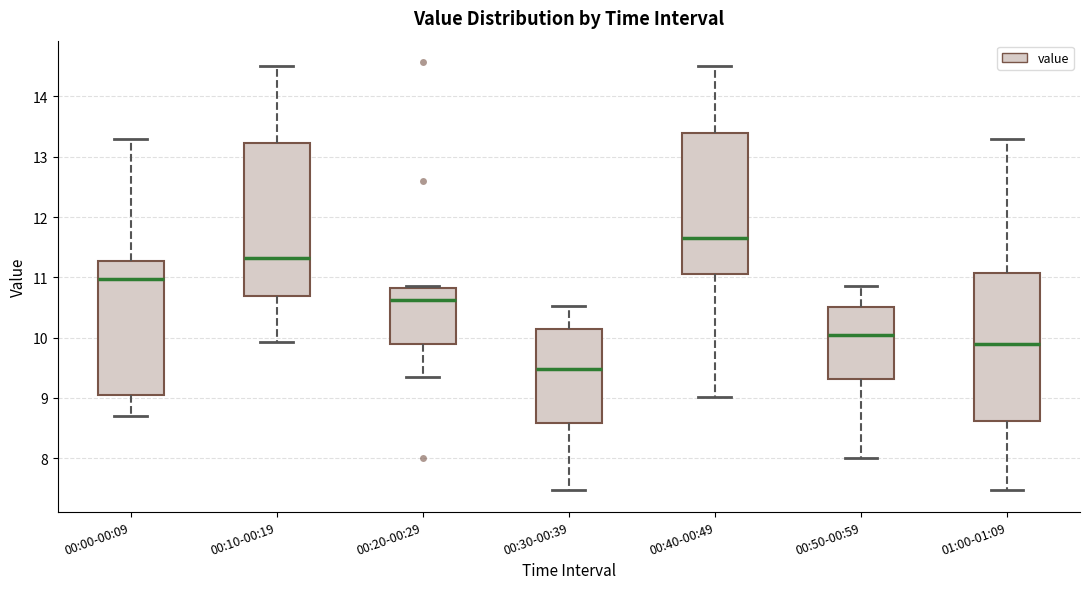

Reading left to right, transcribe this box plot: for each box, give where its median line is, the range the box spans, and where its two whiskers end, as read against the y-axis. The values are not printed on the chart, so give them approximately, as read against the axis.

00:00-00:09: median 11.0, box 9.0 to 11.3, whiskers 8.7 to 13.3
00:10-00:19: median 11.3, box 10.7 to 13.2, whiskers 9.9 to 14.5
00:20-00:29: median 10.6, box 9.9 to 10.8, whiskers 9.4 to 10.9
00:30-00:39: median 9.5, box 8.6 to 10.1, whiskers 7.5 to 10.5
00:40-00:49: median 11.7, box 11.0 to 13.4, whiskers 9.0 to 14.5
00:50-00:59: median 10.1, box 9.3 to 10.5, whiskers 8.0 to 10.9
01:00-01:09: median 9.9, box 8.6 to 11.1, whiskers 7.5 to 13.3